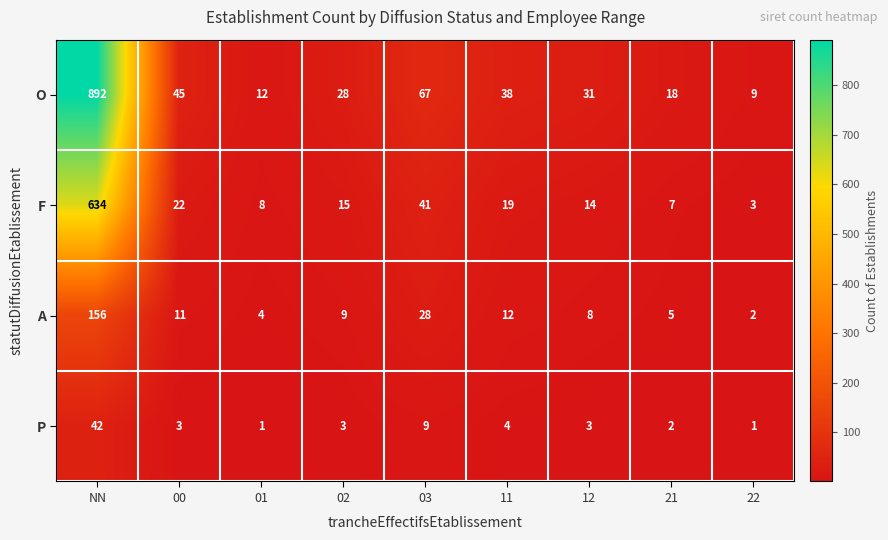

What is the greatest value displayed?

892